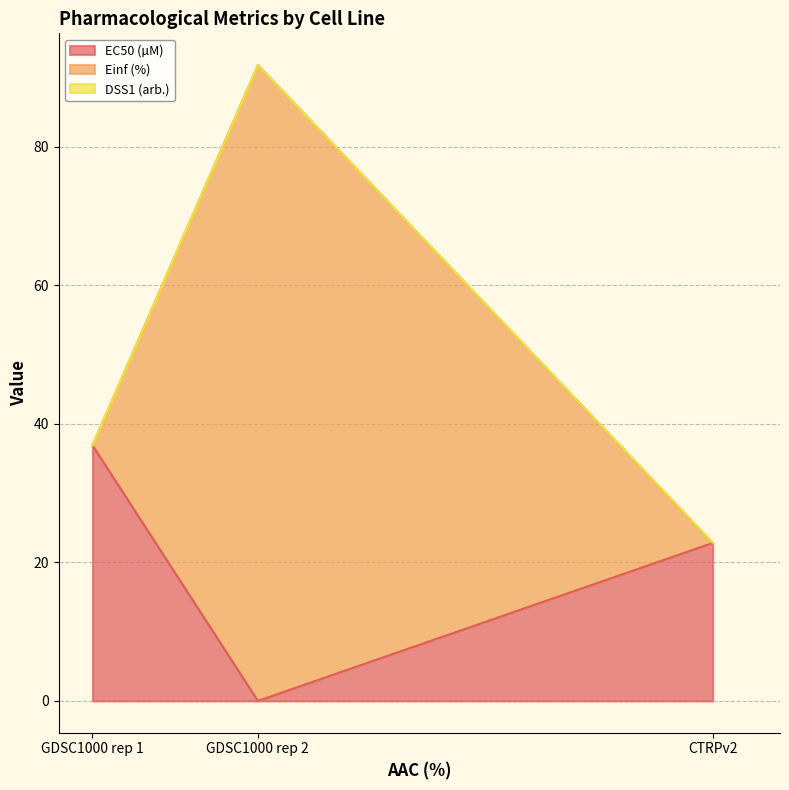

The value of EC50 (µM) at GDSC1000 rep 1 is 36.9. True or false?

True